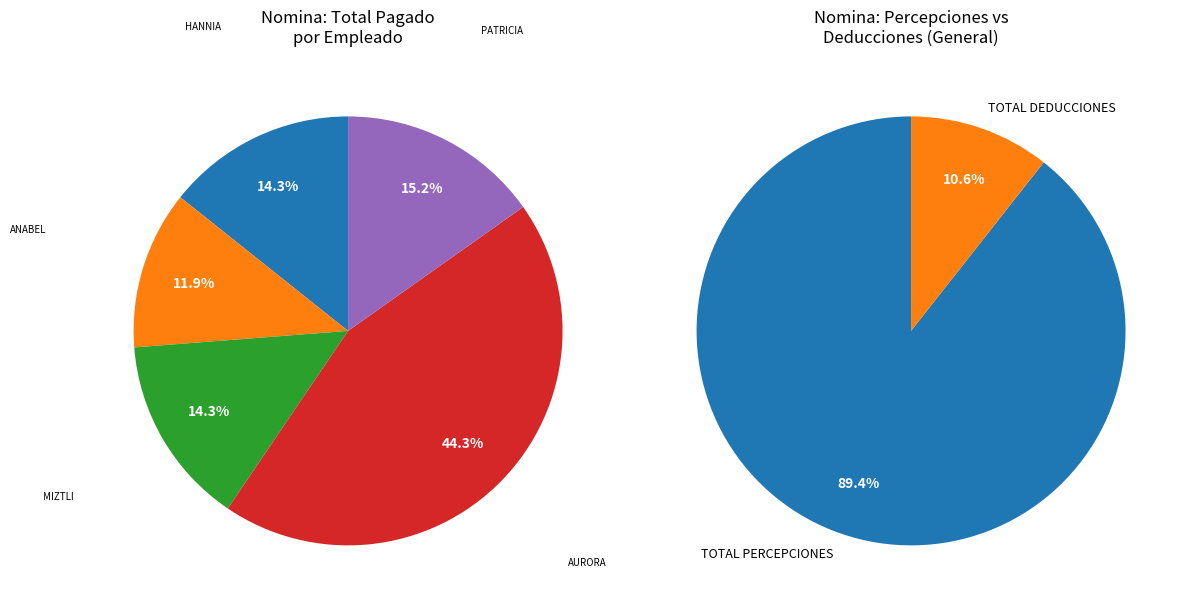

Count the number of slices in the pie.

5